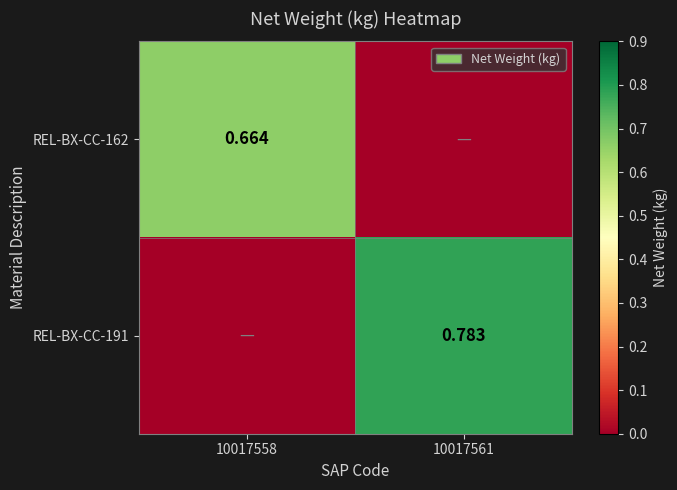

At which label is REL-BX-CC-191 closest to 0?

10017558